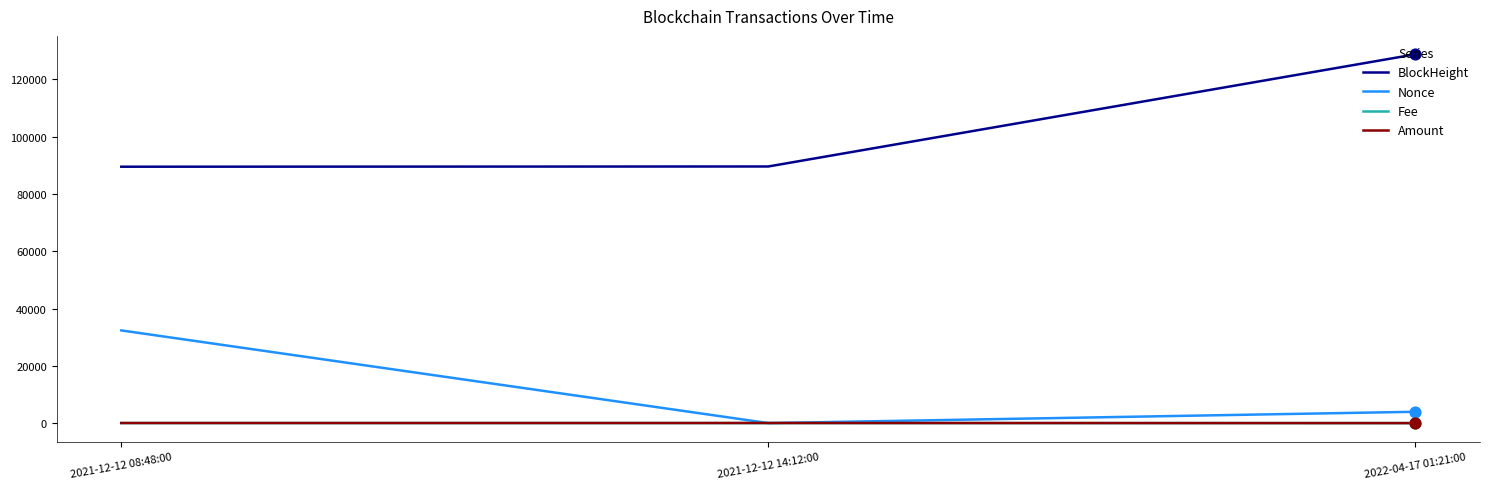

At which category is the sum across all series the highest?

2022-04-17 01:21:00